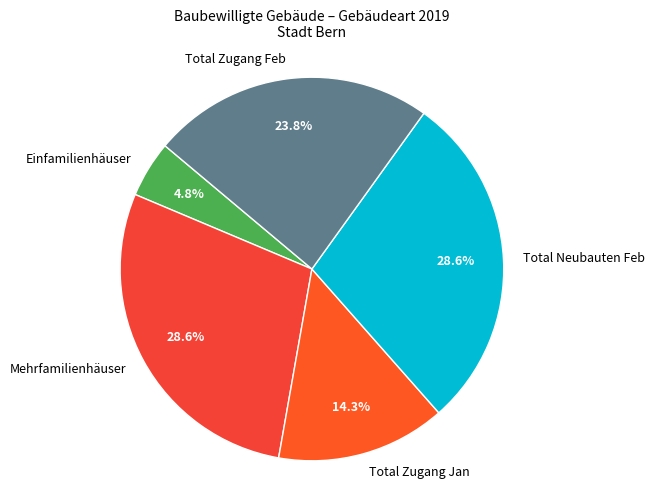

Do Total Neubauten Feb and Mehrfamilienhäuser together represent more than half of the pie?

Yes